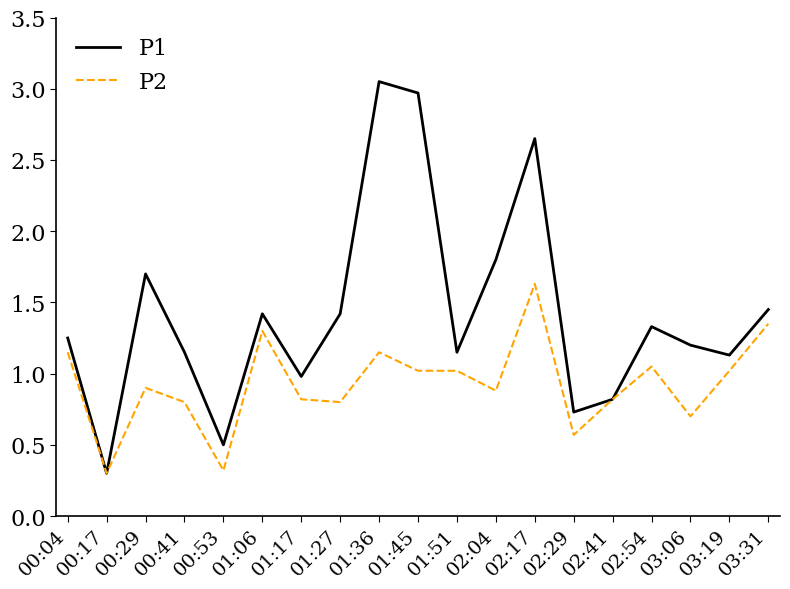

Which series has the largest total across all categories?

P1